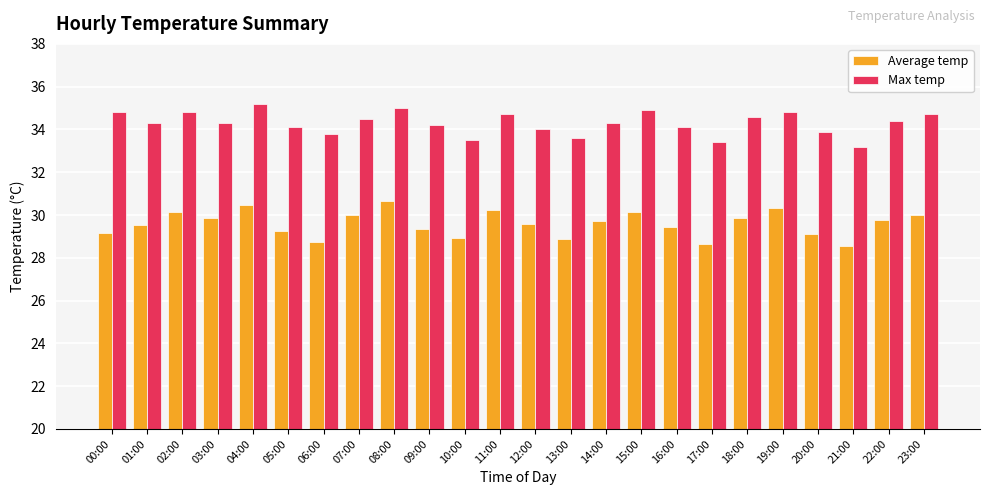

What is the approximate value of Average temp at 19:00?

30.3